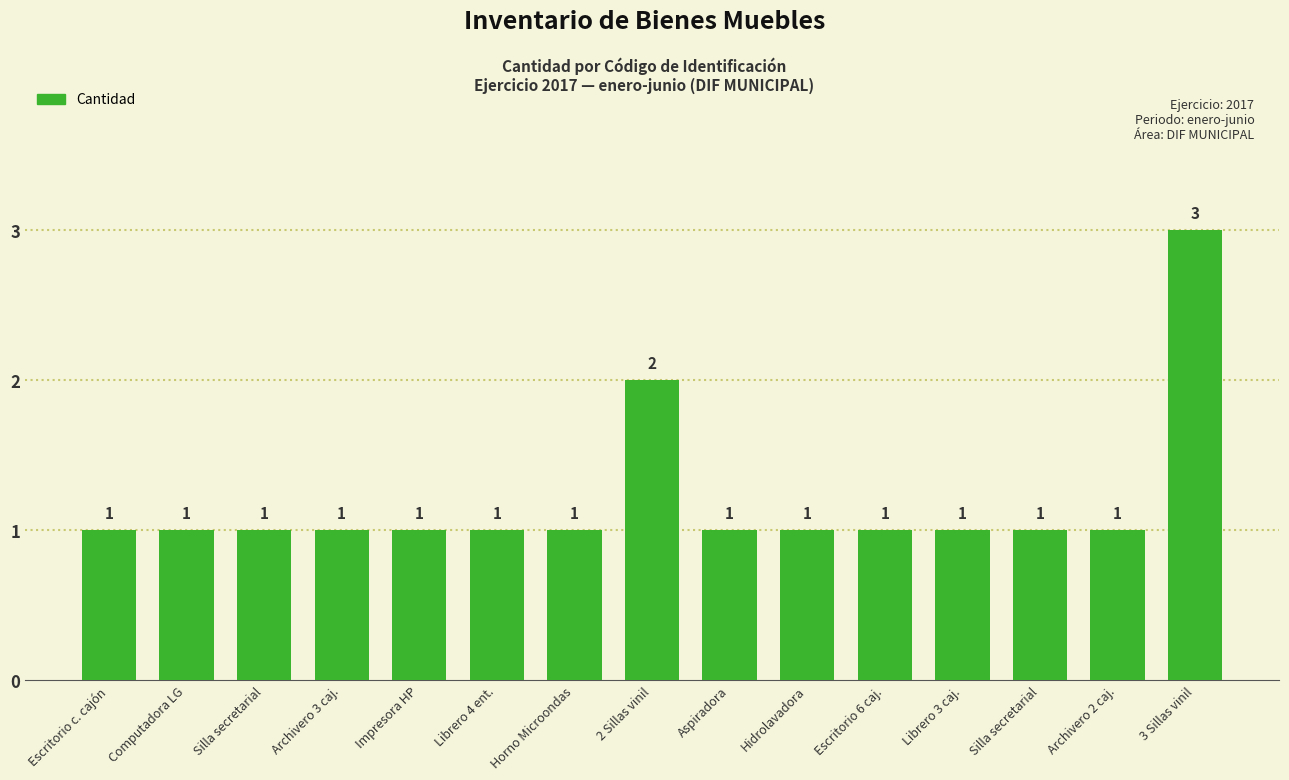

Does the chart contain any negative values?

No